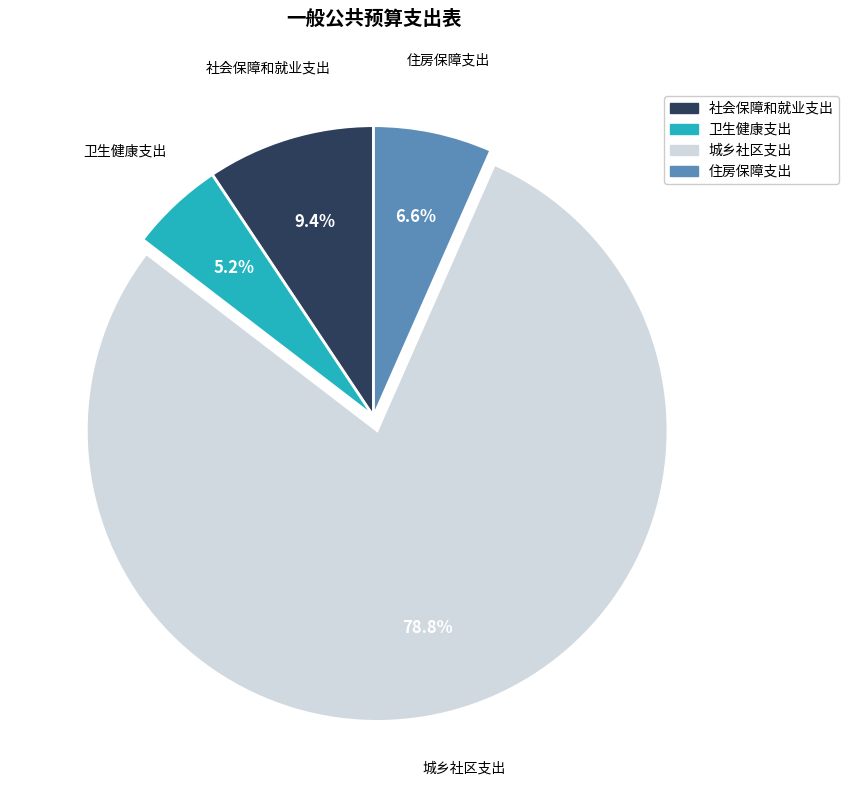

Is there any slice that represents more than half of the pie?

Yes